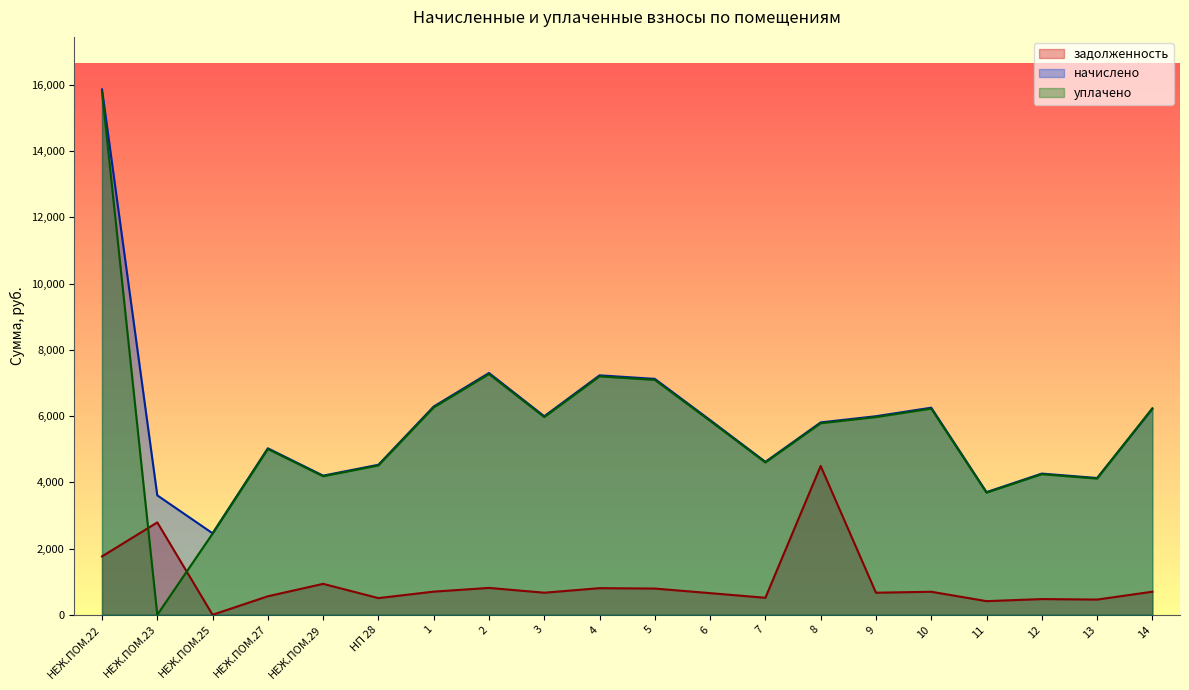

Which series has the widest spread of values?

уплачено